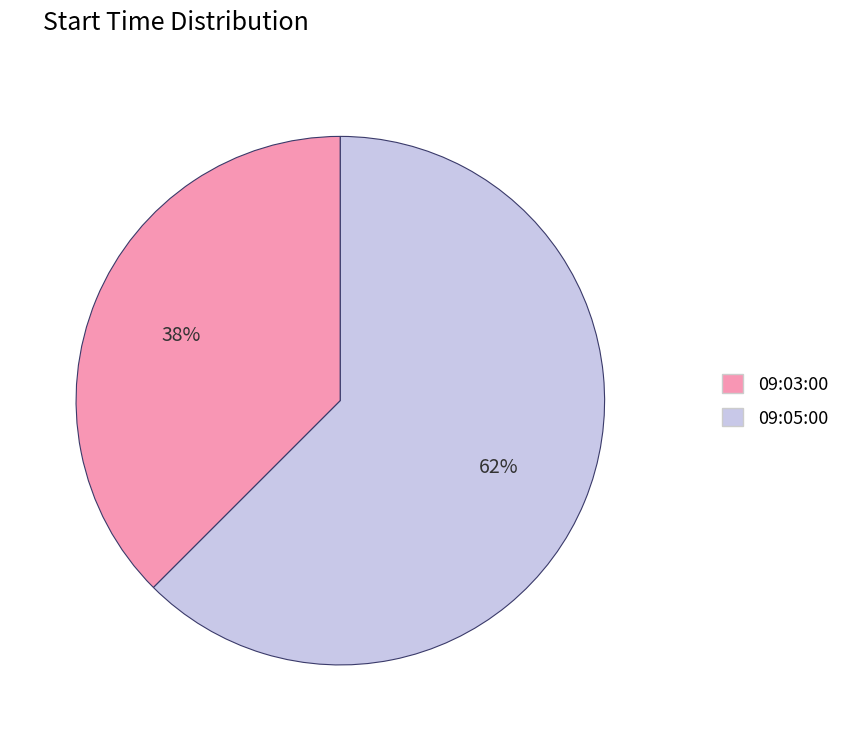

The 09:05:00 slice represents 76% of the pie. True or false?

False